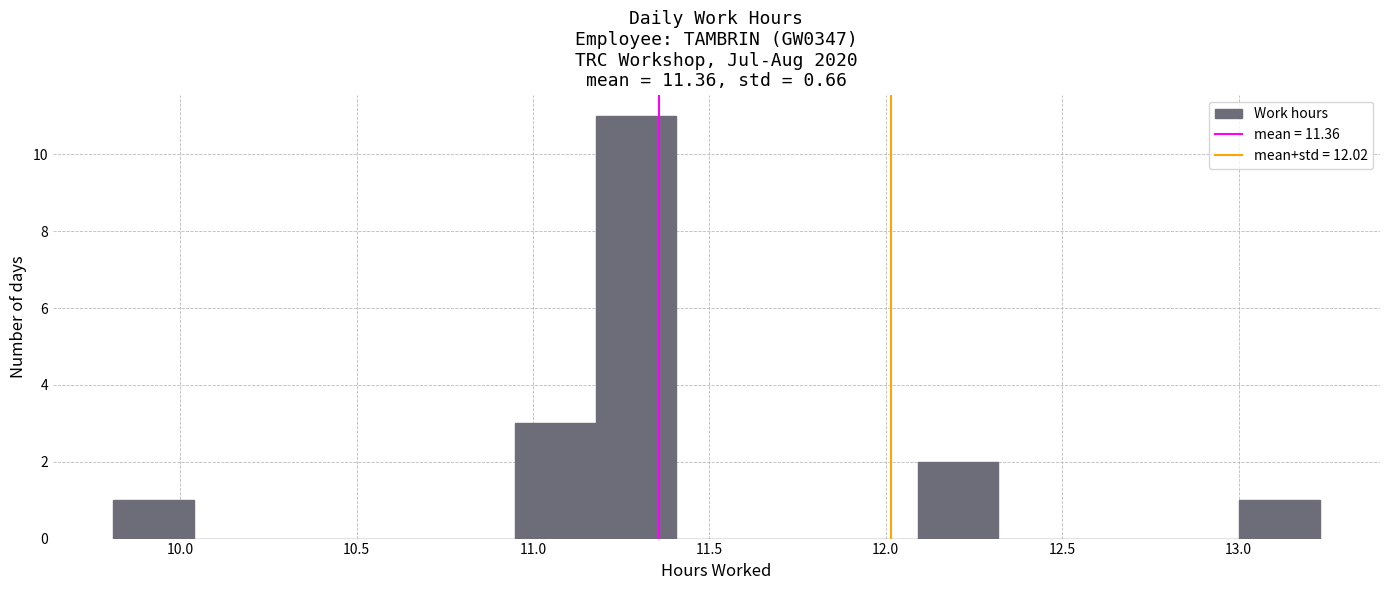

Reading left to right, transcribe this chart: for each bar, give the range it covers on the x-axis and its height. Neither the bar edges nor the heights are printed on the chart, so give them approximately, as read against the axes.

9.80 to 10.05: 1
10.05 to 10.25: 0
10.25 to 10.50: 0
10.50 to 10.70: 0
10.70 to 10.95: 0
10.95 to 11.20: 3
11.20 to 11.40: 11
11.40 to 11.65: 0
11.65 to 11.85: 0
11.85 to 12.10: 0
12.10 to 12.30: 2
12.30 to 12.55: 0
12.55 to 12.75: 0
12.75 to 13.00: 0
13.00 to 13.25: 1